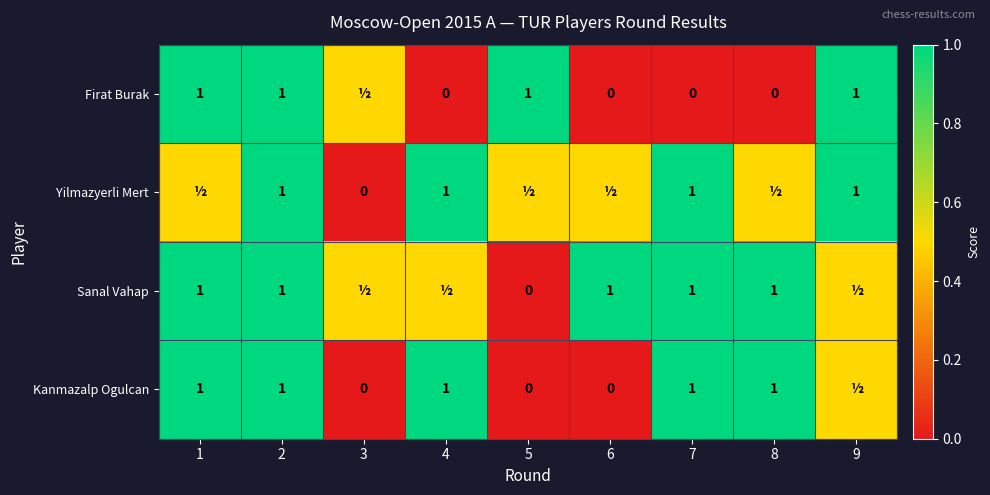

True or false: Kanmazalp Ogulcan has a value of 1.0 at 1.

True